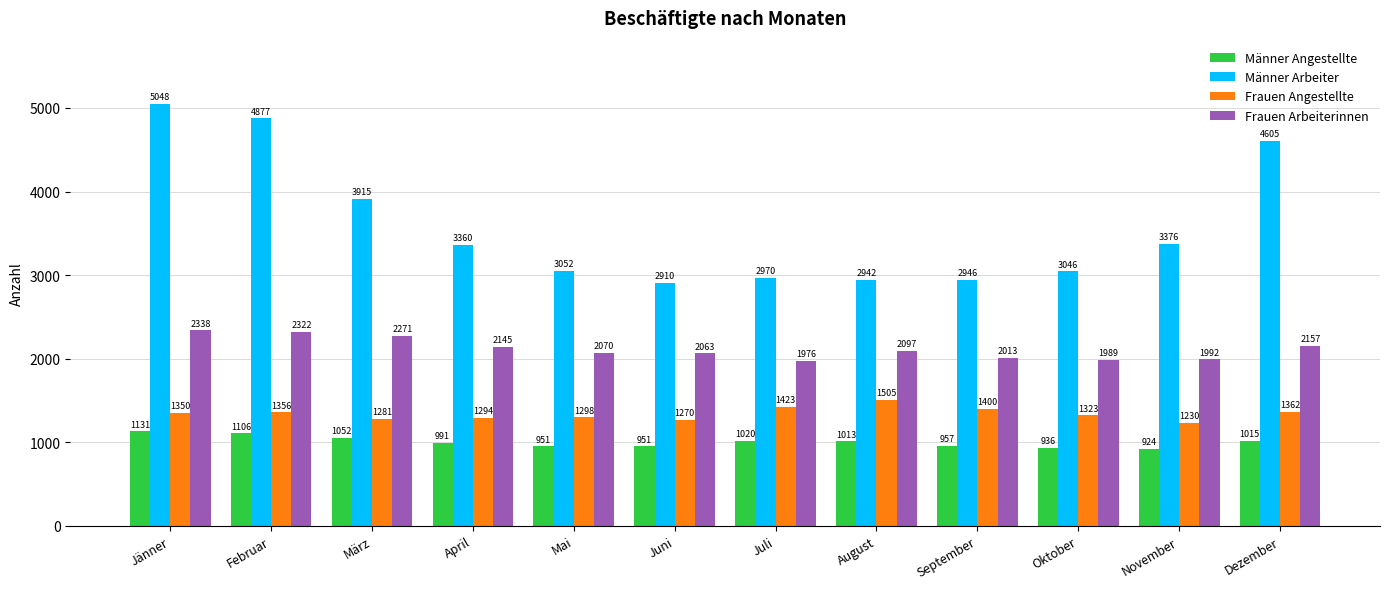

Which series changed the most between März and August?

Männer Arbeiter